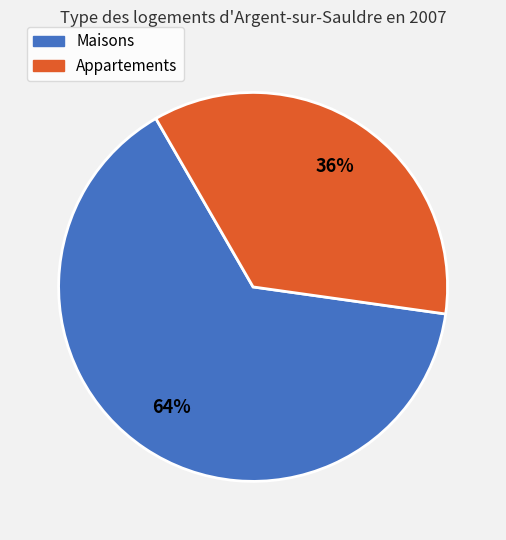

Is there any slice that represents more than half of the pie?

Yes